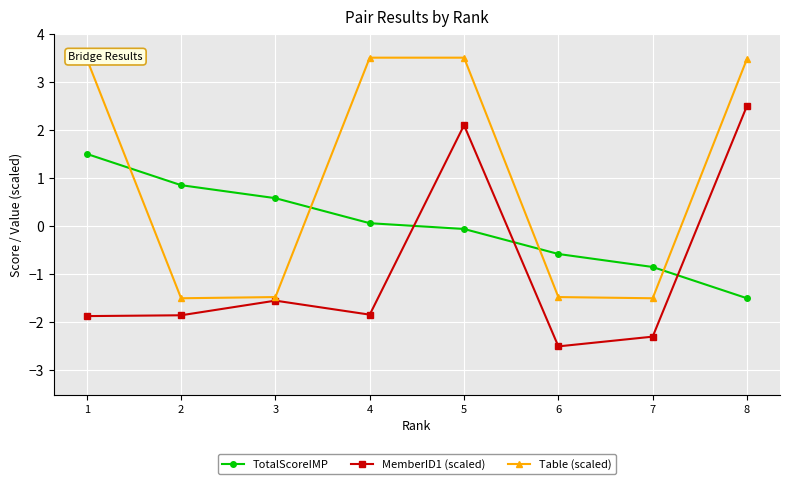

What is the average value of the MemberID1 (scaled) series?

-0.9